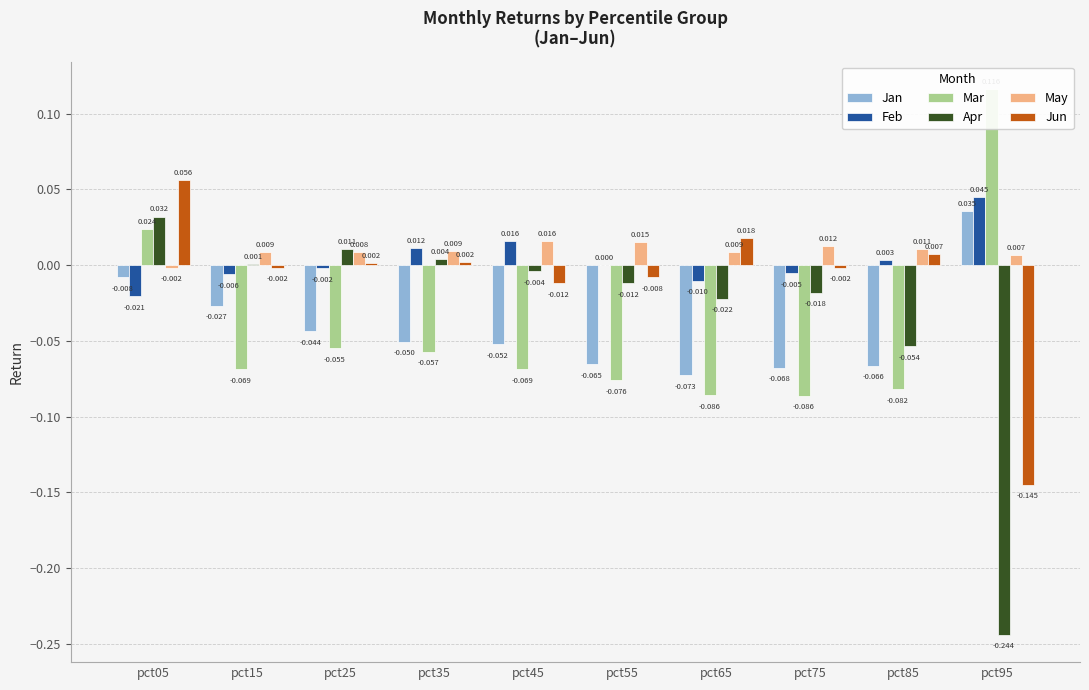

How many groups of bars are there?

10